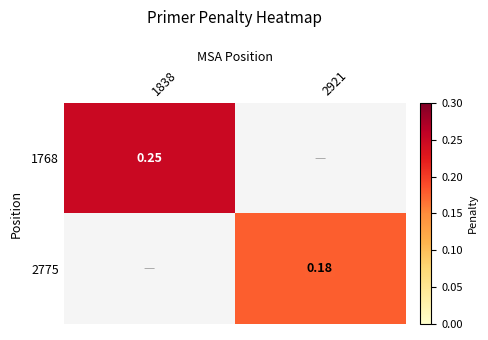

Which series has the largest range (max minus min)?

1768